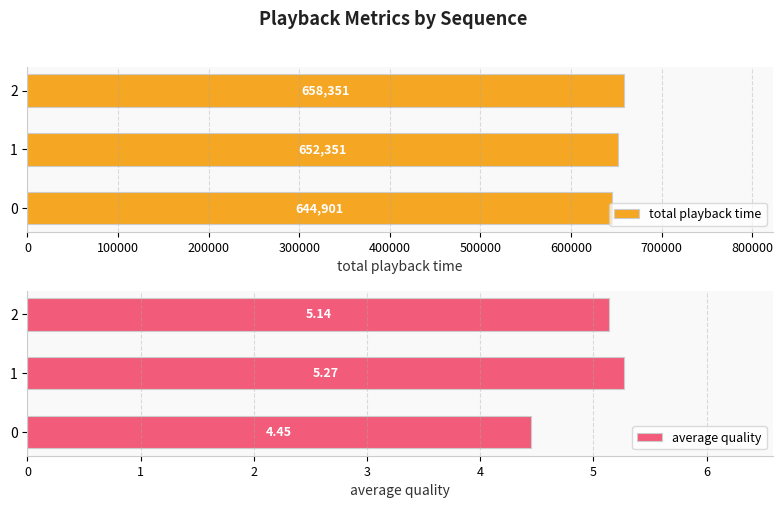

Reading right to left, extract all data points from this chart.

total playback time: 658351.0	652351.0	644901.0
average quality: 5.1	5.3	4.5